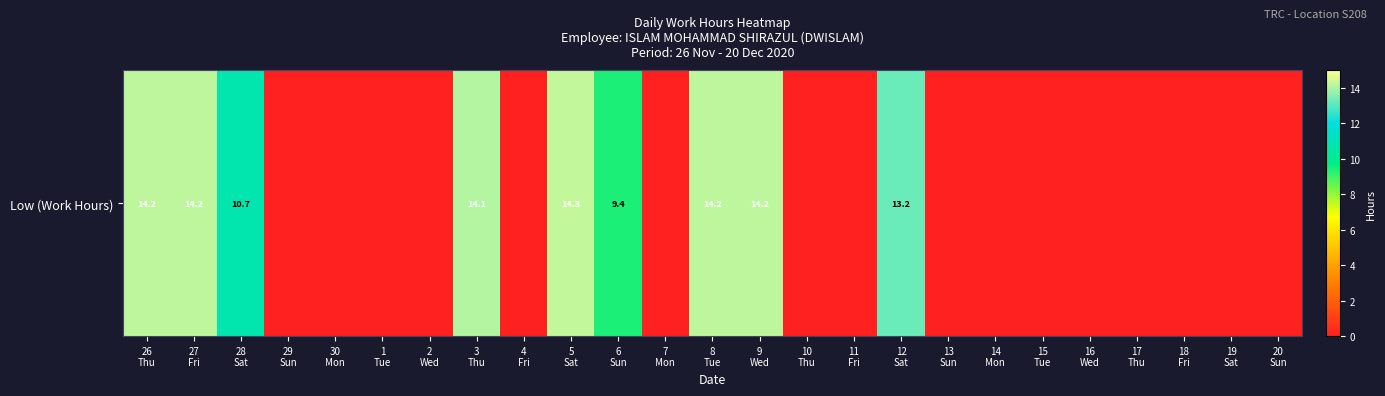

Reading left to right, extract all data points from this chart.

26
Thu=14.2	27
Fri=14.2	28
Sat=10.7	29
Sun=0.0	30
Mon=0.0	1
Tue=0.0	2
Wed=0.0	3
Thu=14.1	4
Fri=0.0	5
Sat=14.3	6
Sun=9.4	7
Mon=0.0	8
Tue=14.2	9
Wed=14.2	10
Thu=0.0	11
Fri=0.0	12
Sat=13.2	13
Sun=0.0	14
Mon=0.0	15
Tue=0.0	16
Wed=0.0	17
Thu=0.0	18
Fri=0.0	19
Sat=0.0	20
Sun=0.0